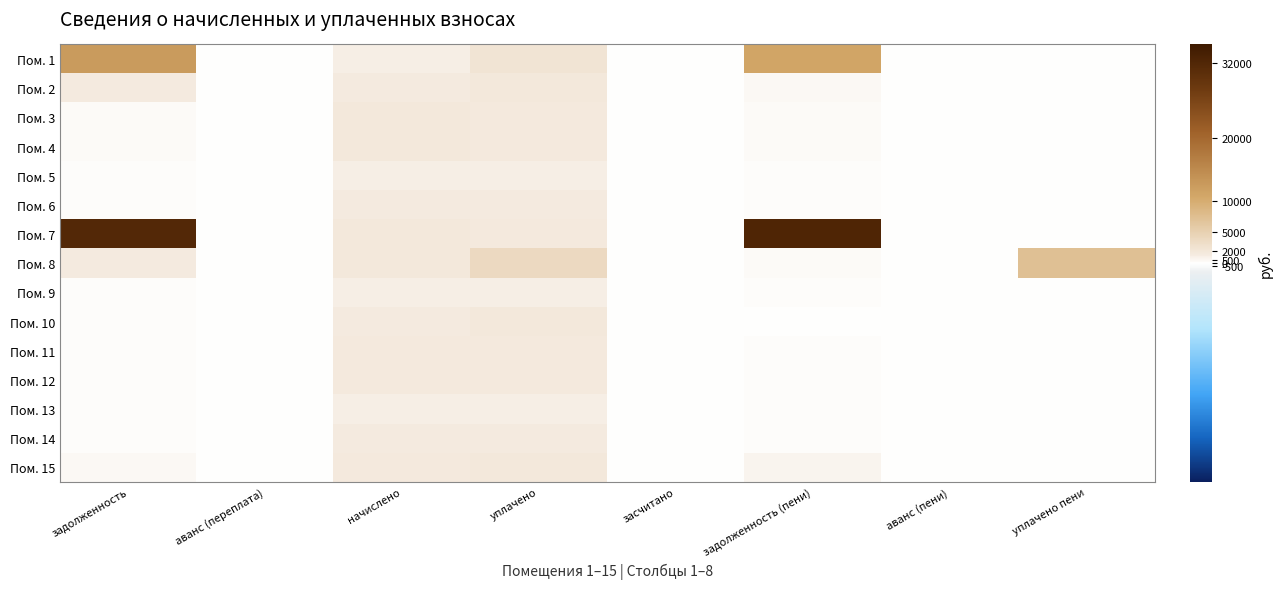

What is the total value across all series at уплачено пени?

7157.4